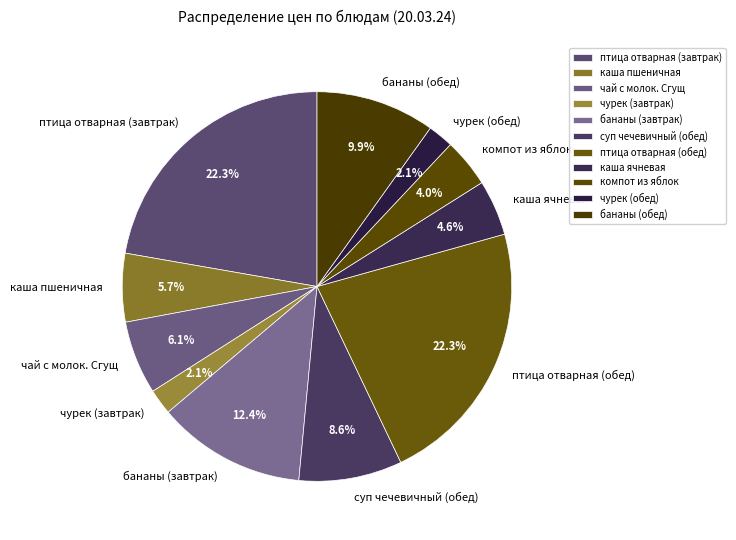

Do каша пшеничная and чурек (обед) together represent more than half of the pie?

No